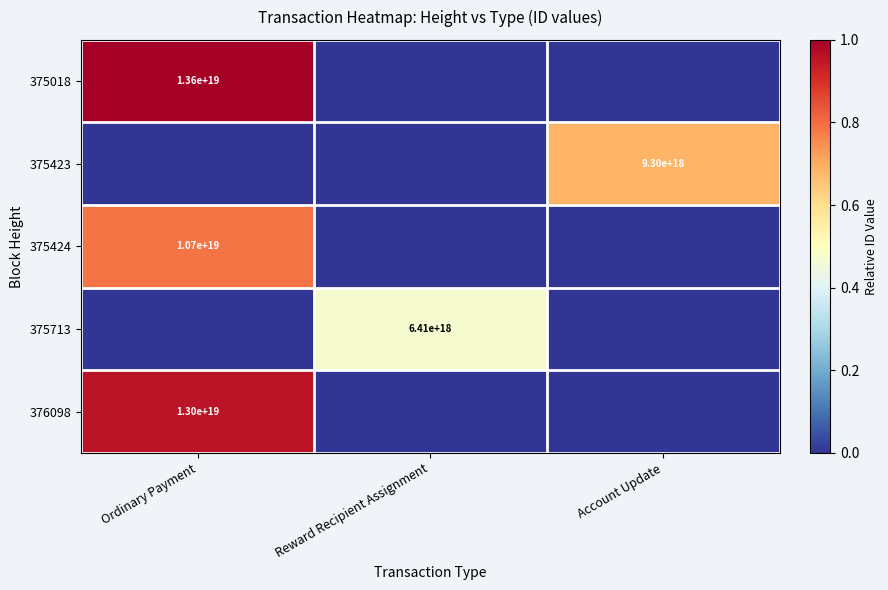

True or false: 376098 has a value of 13000000000000000000 at Ordinary Payment.

True